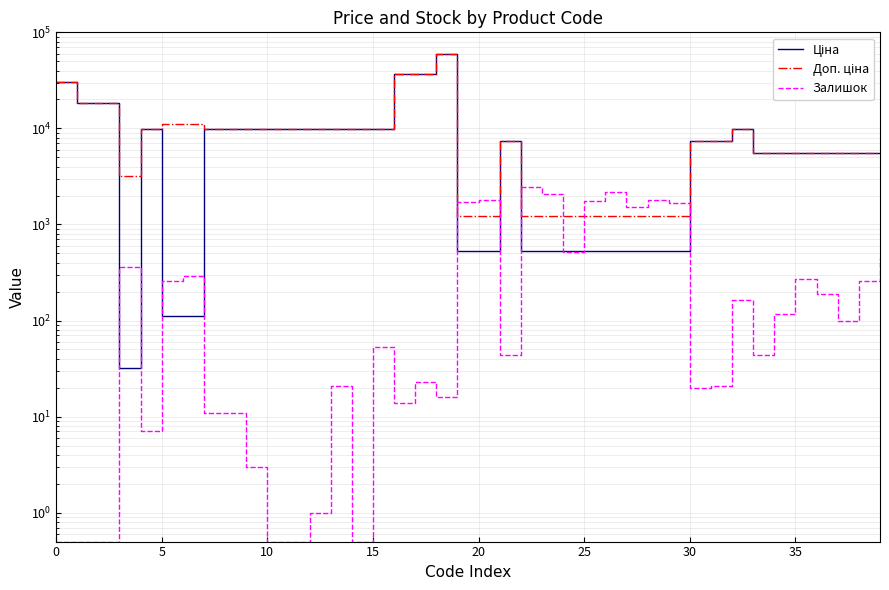

Which category has the highest value in the Доп. ціна series?

18